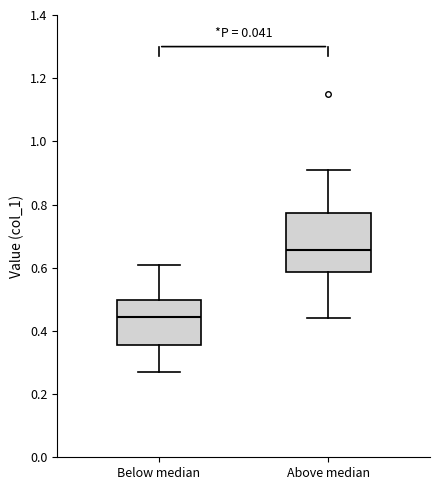

Which box's median line is the lowest?

Below median